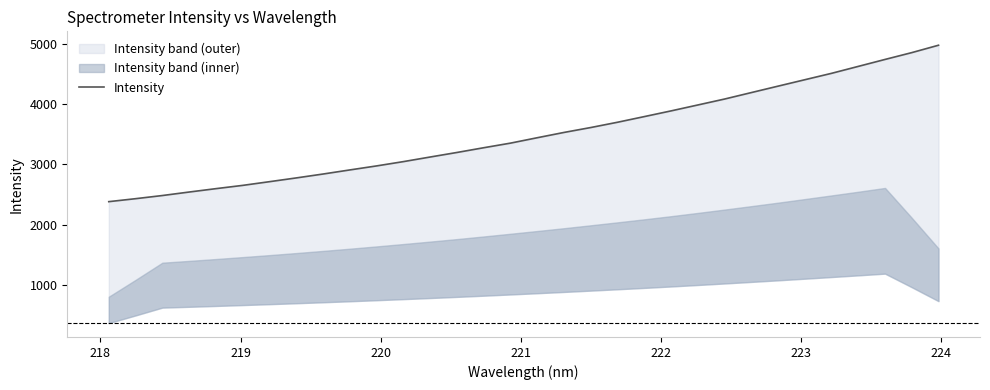

What is the smallest value displayed?

2381.1